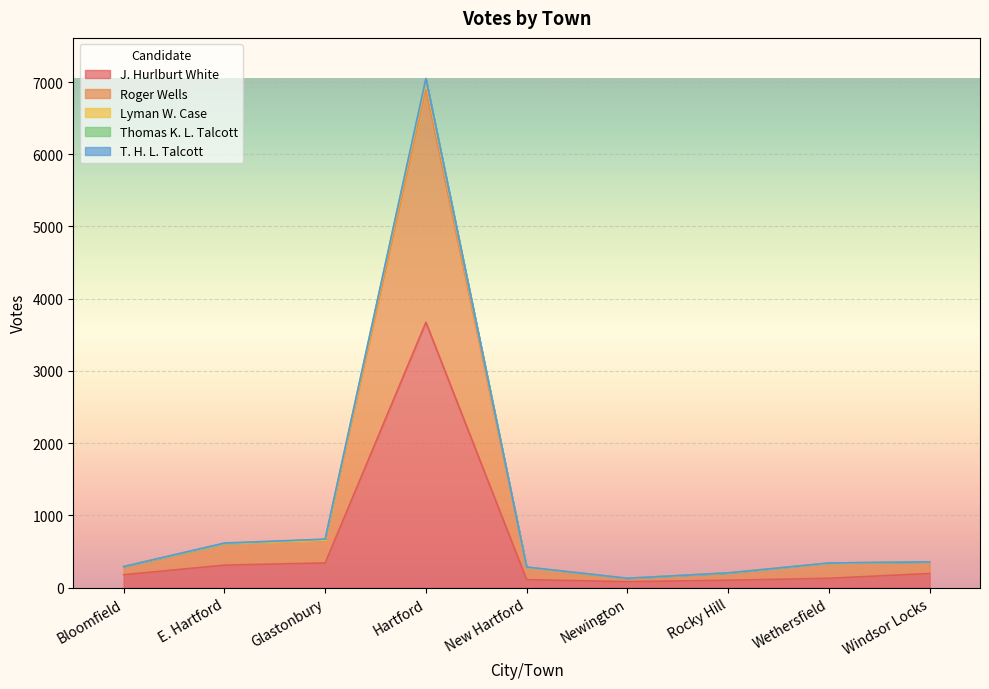

Where is J. Hurlburt White nearest to the value 1878?

Glastonbury